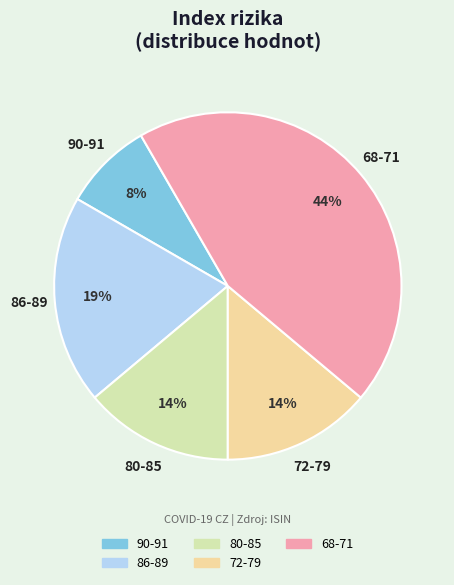

Which has a higher value, 90-91 or 86-89?

86-89